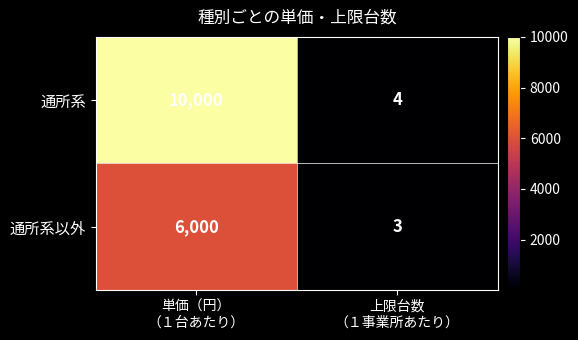

What is the average value of the 通所系以外 series?

3002